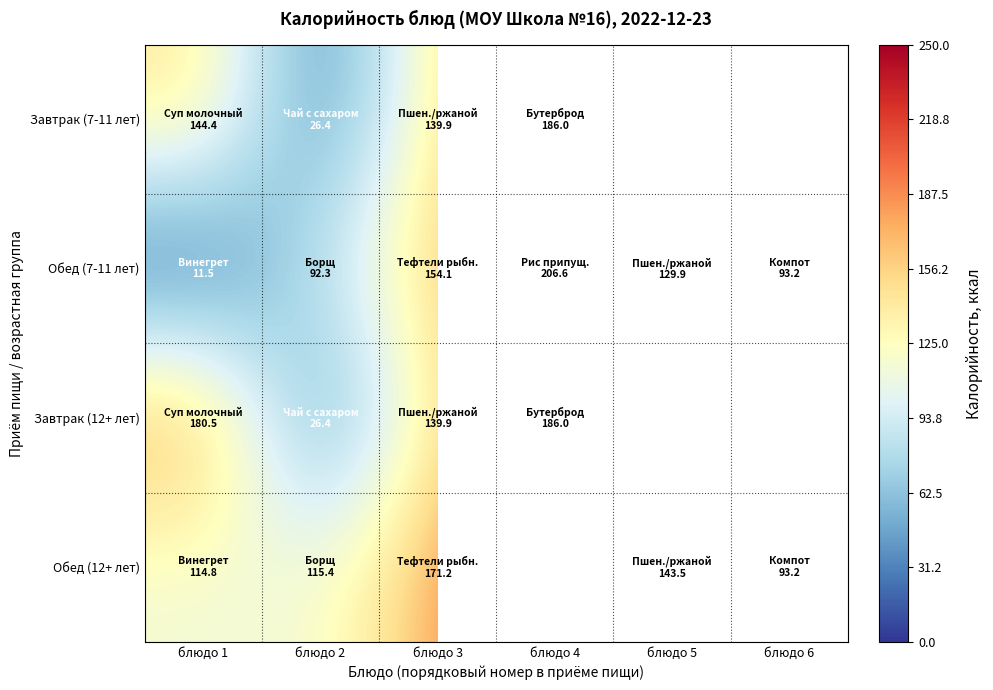

Which series has the largest range (max minus min)?

Обед (7-11 лет)